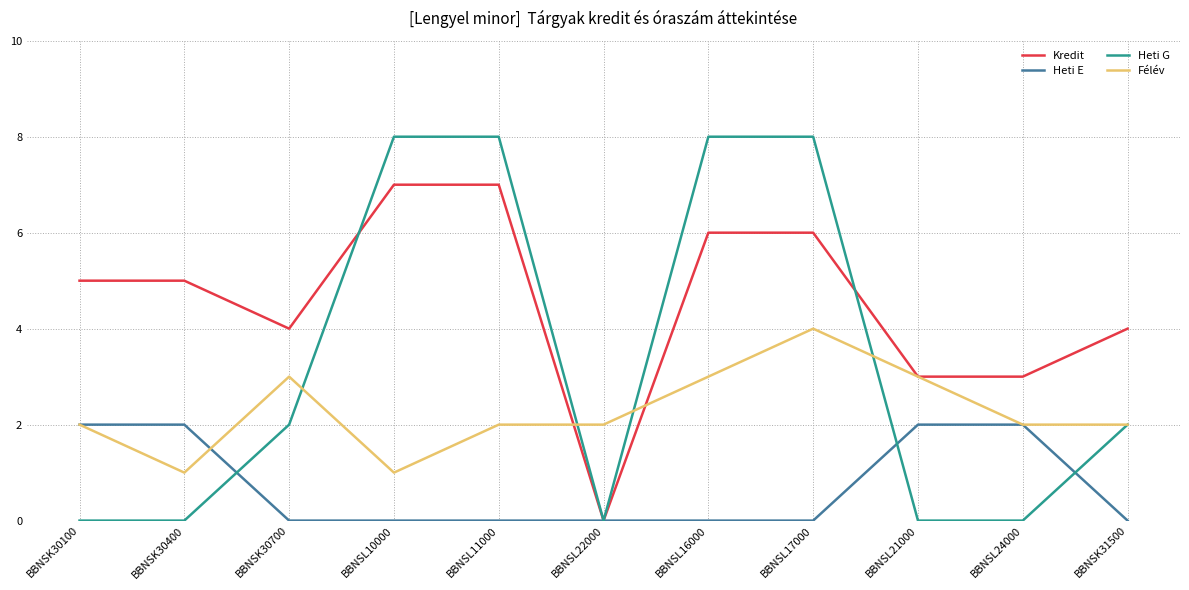

What is the average value of the Kredit series?

5